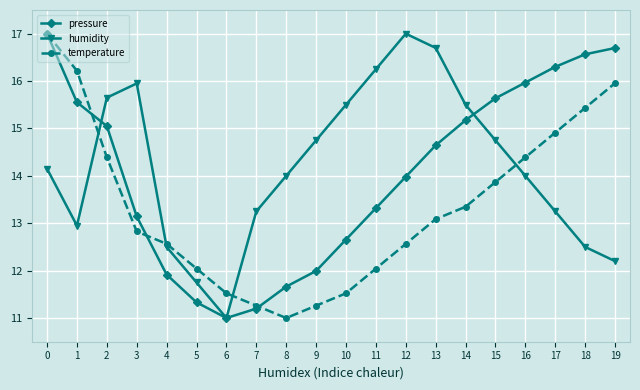

Which series has the largest total across all categories?

humidity